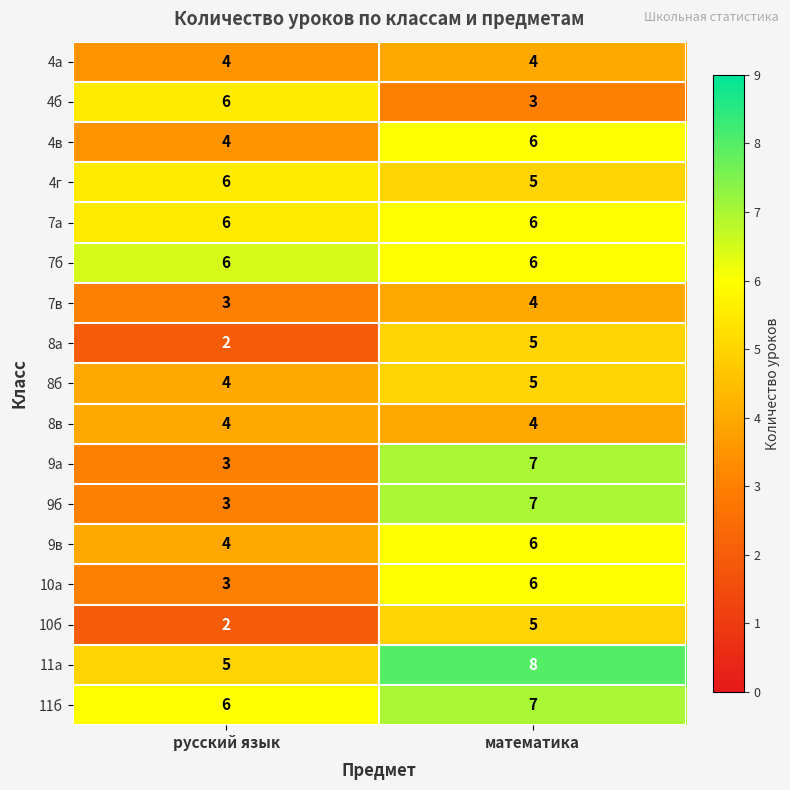

What is the spread (max minus min) of values at русский язык?

4